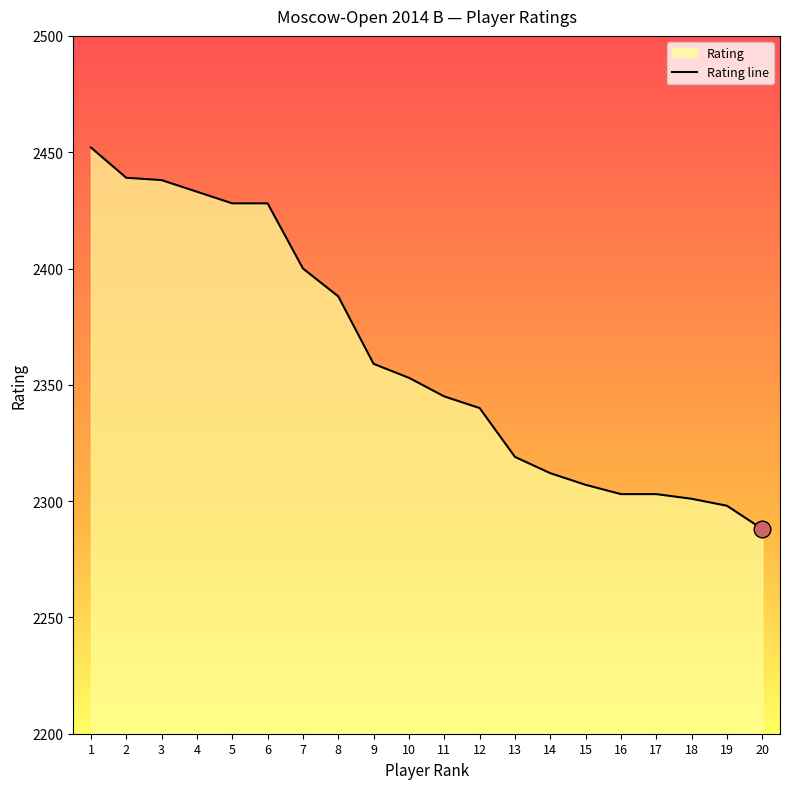

What value does the data have at 20, to the nearest 10?

2290